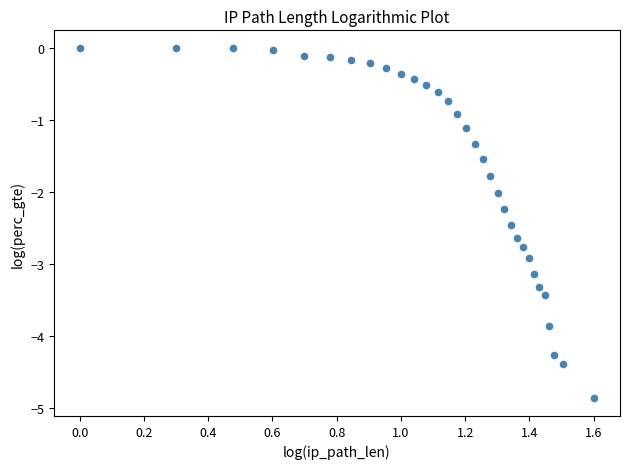

What is the range of Y values (max minus min)?

4.9